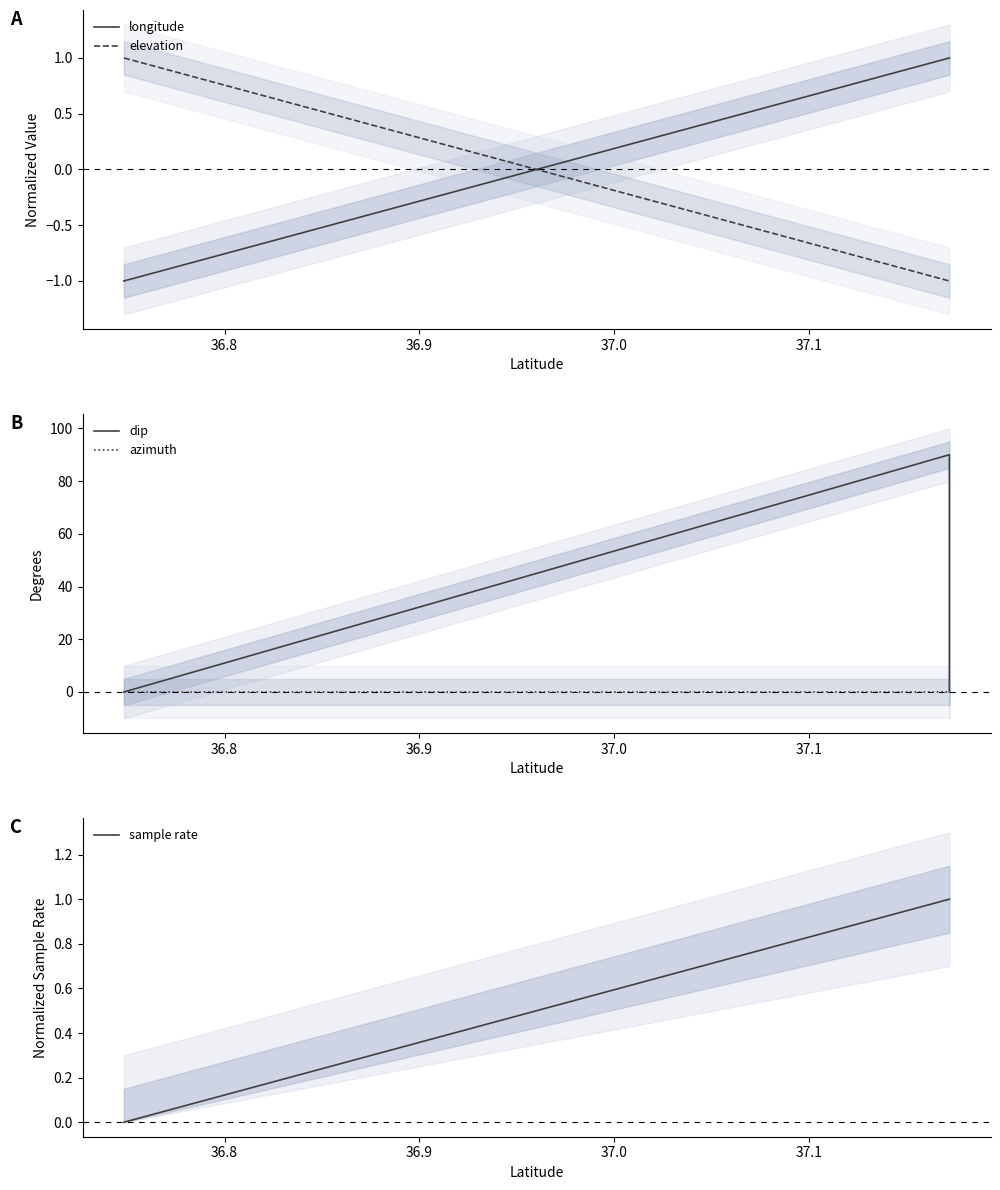

Does the chart display data point markers on the line(s)?

No